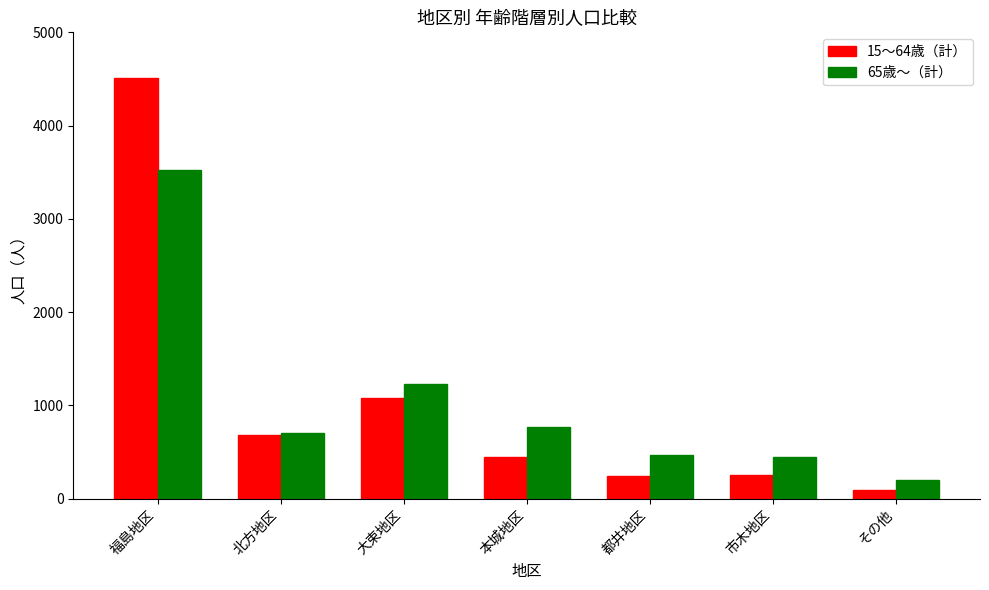

At which label is 65歳～（計） closest to 1862?

大束地区